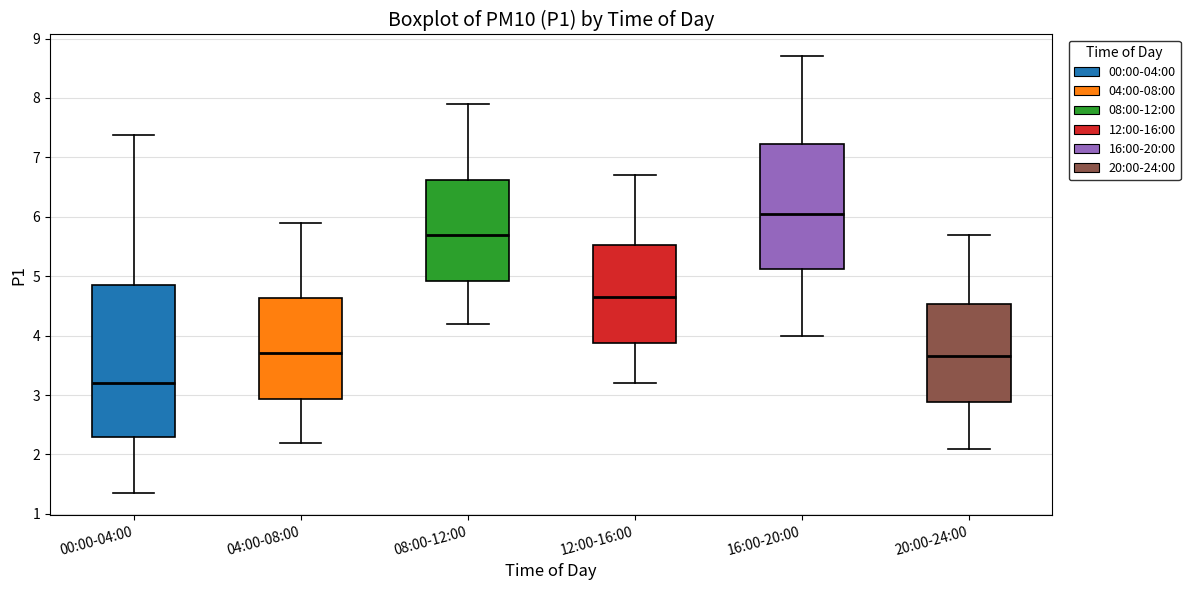

Reading left to right, transcribe this box plot: for each box, give where its median line is, the range the box spans, and where its two whiskers end, as read against the y-axis. The values are not printed on the chart, so give them approximately, as read against the axis.

00:00-04:00: median 3.2, box 2.3 to 4.9, whiskers 1.4 to 7.4
04:00-08:00: median 3.7, box 2.9 to 4.6, whiskers 2.2 to 5.9
08:00-12:00: median 5.7, box 4.9 to 6.6, whiskers 4.2 to 7.9
12:00-16:00: median 4.7, box 3.9 to 5.5, whiskers 3.2 to 6.7
16:00-20:00: median 6.1, box 5.1 to 7.2, whiskers 4.0 to 8.7
20:00-24:00: median 3.7, box 2.9 to 4.5, whiskers 2.1 to 5.7